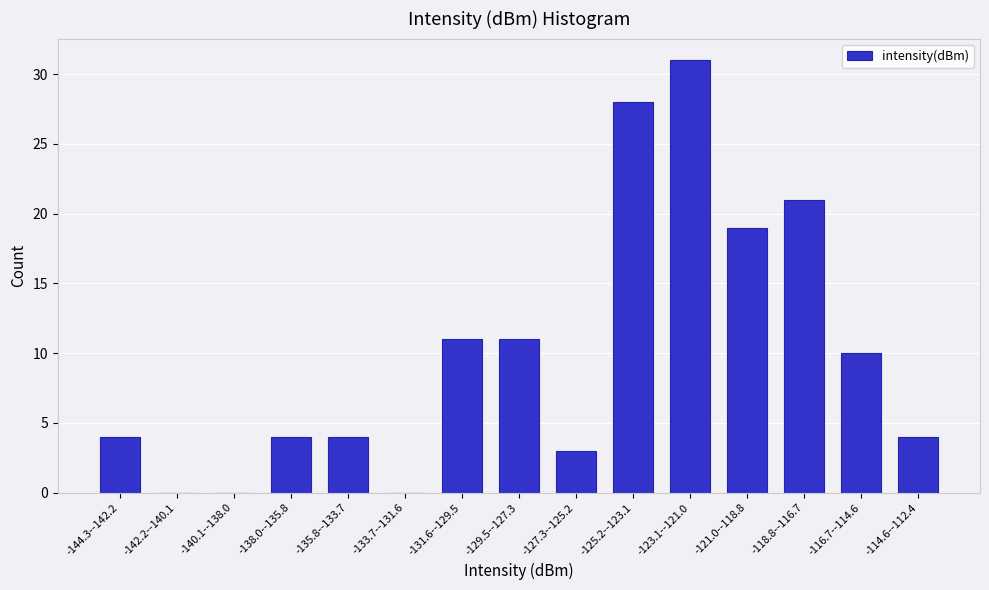

Reading left to right, what are all the values shown in this chart?

-144.3--142.2=4	-142.2--140.1=0	-140.1--138.0=0	-138.0--135.8=4	-135.8--133.7=4	-133.7--131.6=0	-131.6--129.5=11	-129.5--127.3=11	-127.3--125.2=3	-125.2--123.1=28	-123.1--121.0=31	-121.0--118.8=19	-118.8--116.7=21	-116.7--114.6=10	-114.6--112.4=4